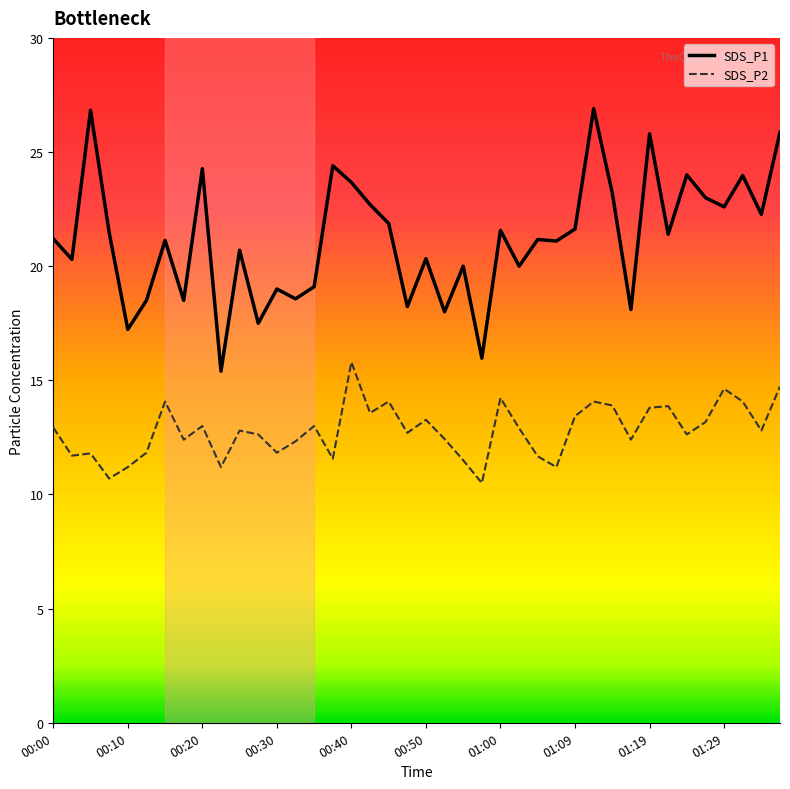

Rank the series by their maximum value, from highest to lowest.

SDS_P1, SDS_P2